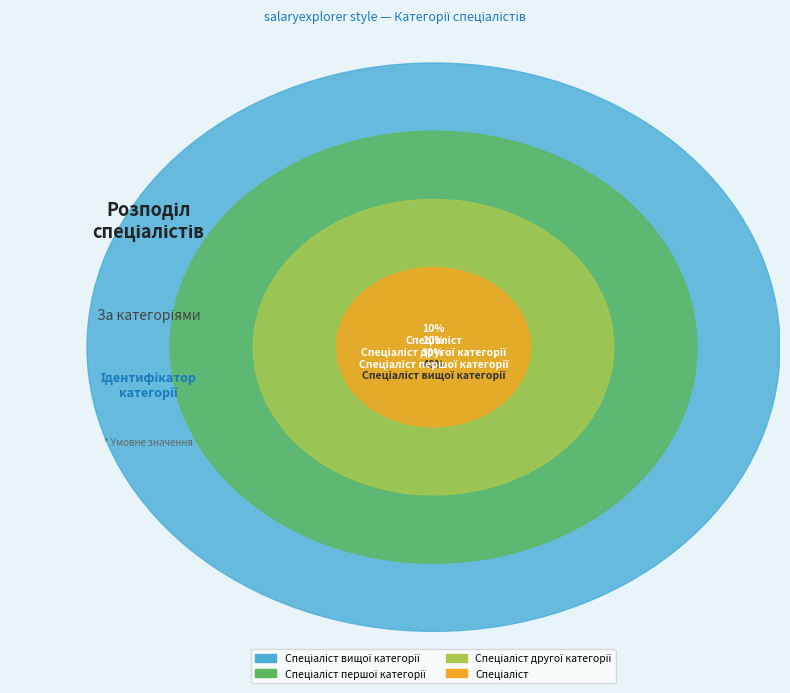

Is it true that Спеціаліст вищої категорії is 54% of the pie?

False